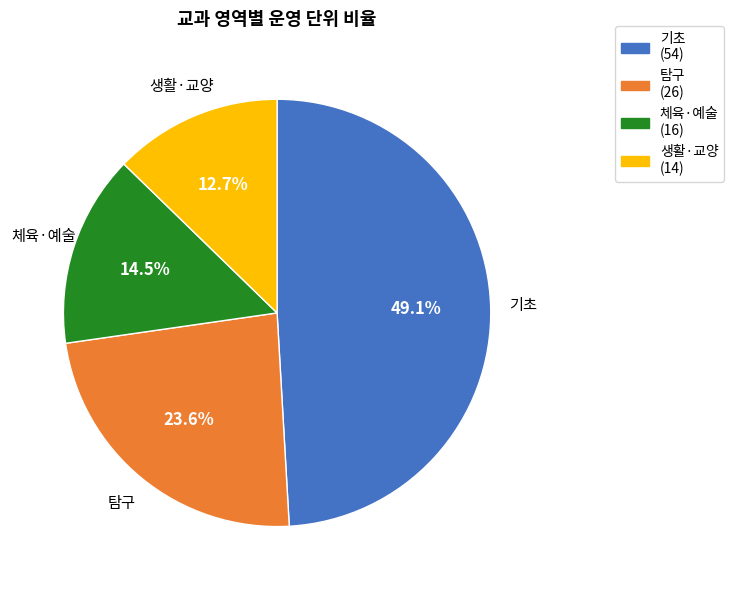

Does 체육·예술 account for over 50% of the chart?

No